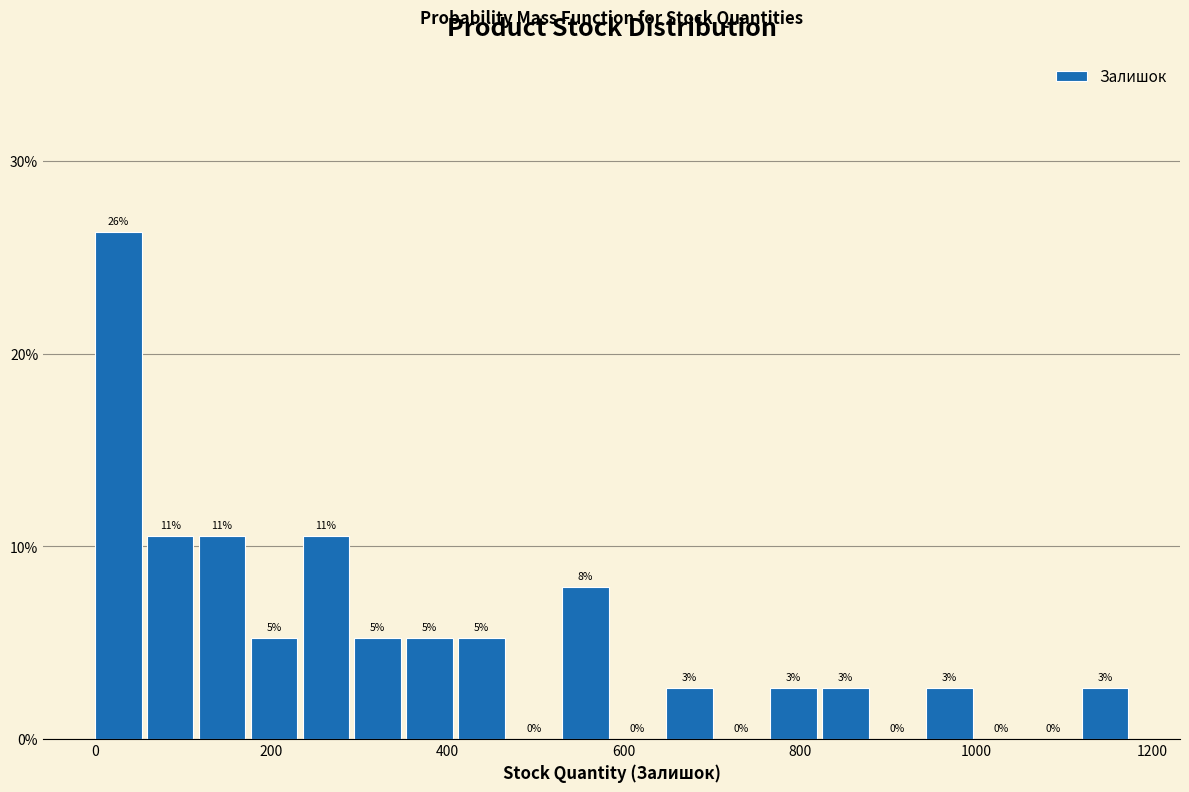

Around what value on the x-axis is the tallest bar? Give the approximate position of its centre, as read against the axis.

20